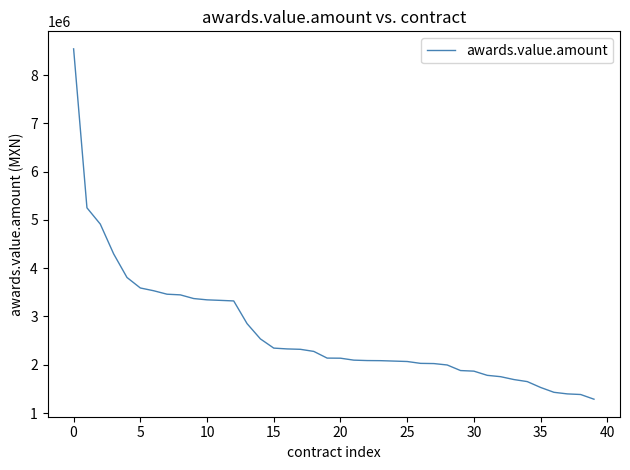

What is the difference between the maximum and minimum values?

7257797.2